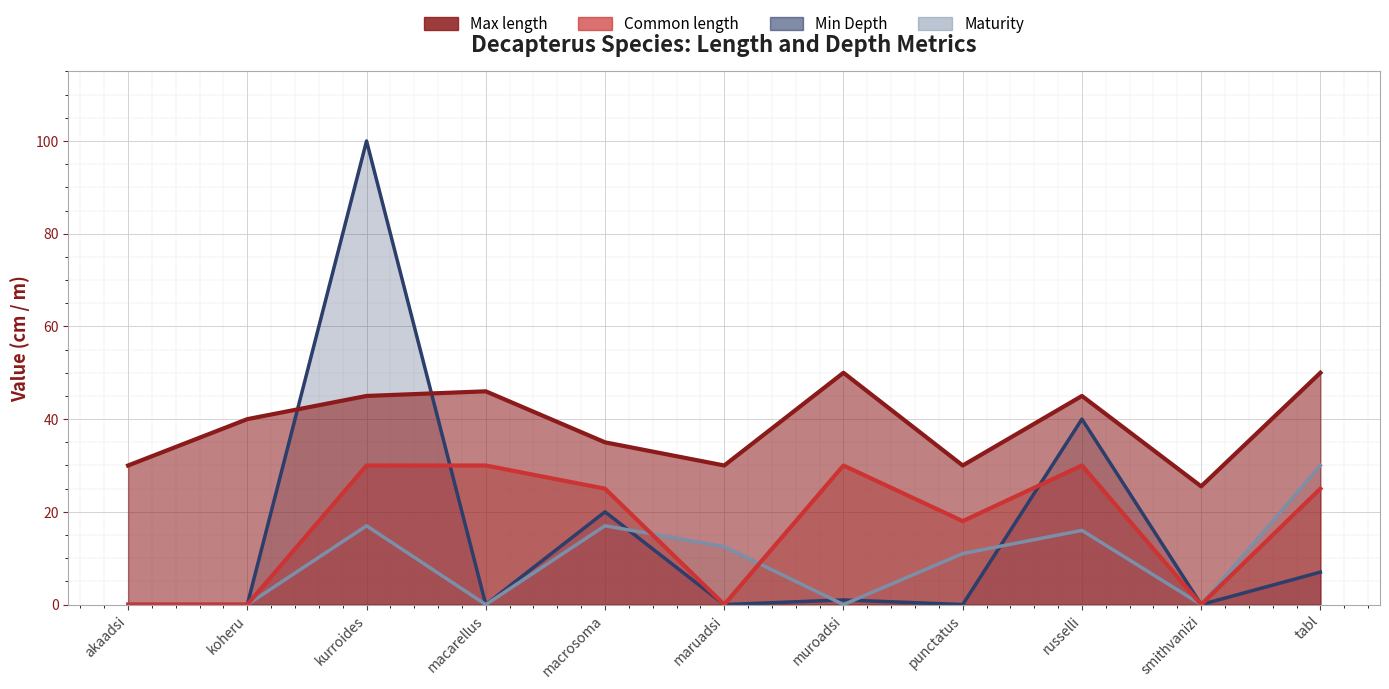

The Min Depth series shows 0.0 at maruadsi. True or false?

True